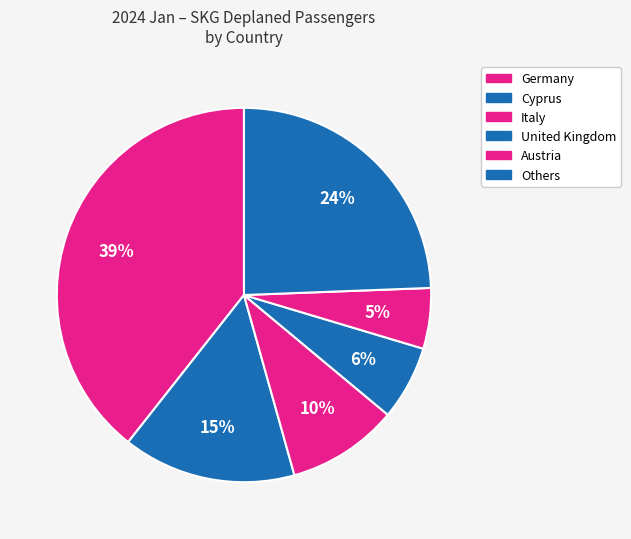

How many slices are in this pie chart?

6